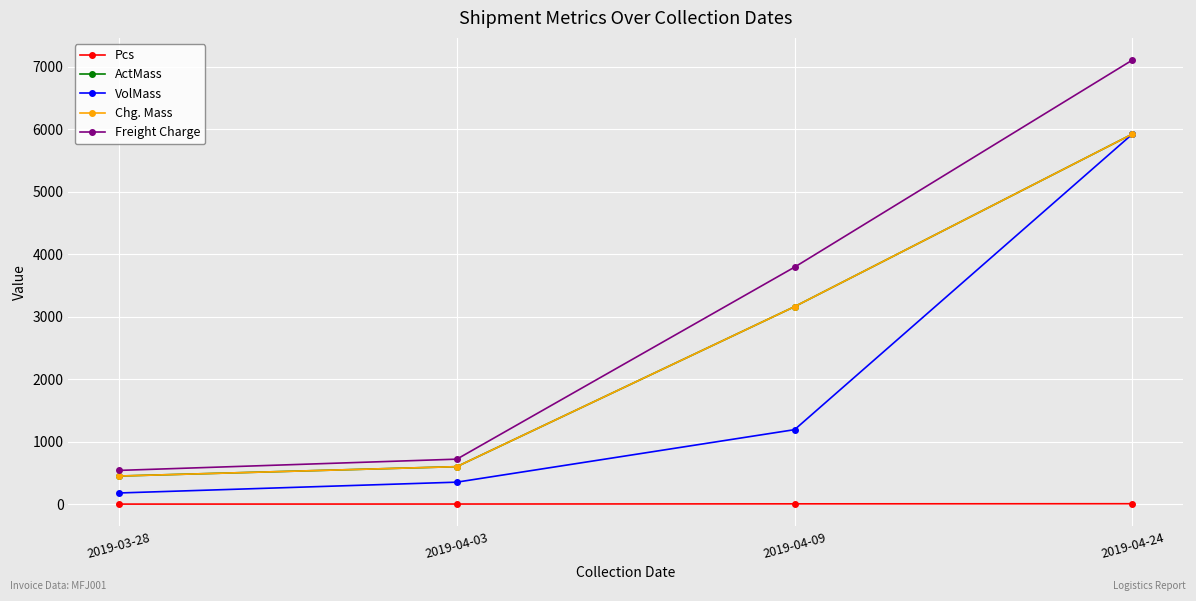

Which category has the highest value across all series?

2019-04-24